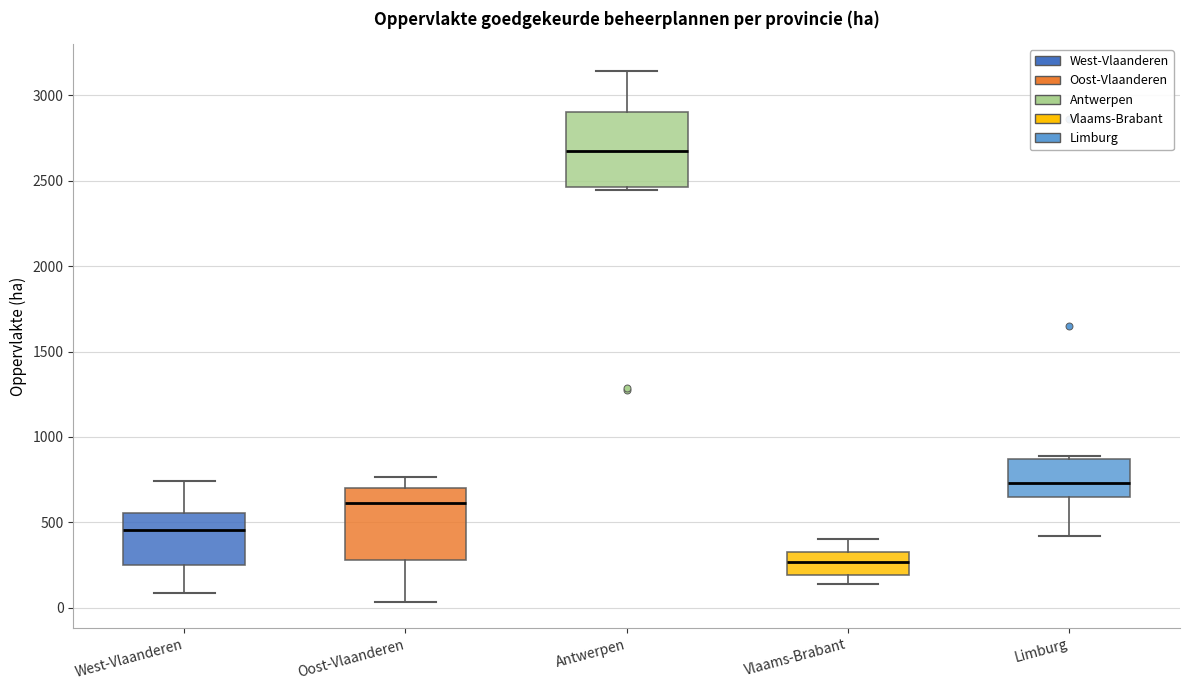

Which box's median line is the lowest?

Vlaams-Brabant